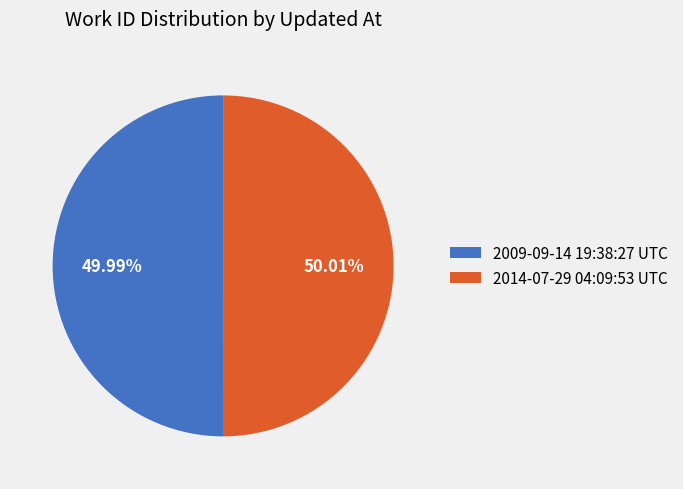

What is the total percentage of 2014-07-29 04:09:53 UTC and 2009-09-14 19:38:27 UTC?

100.0%